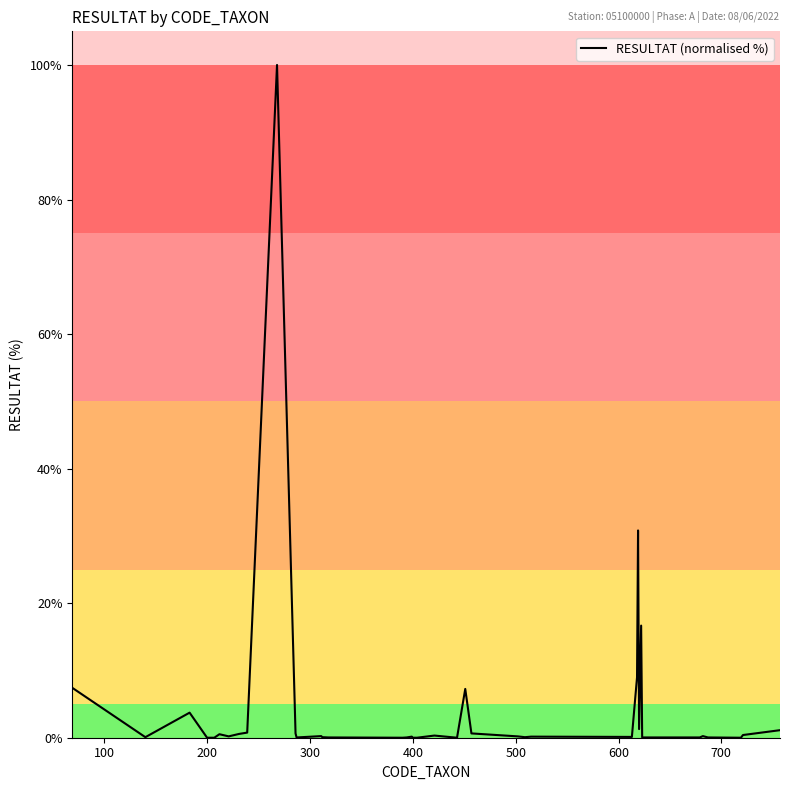

What is the difference between the maximum and minimum values?

100.0